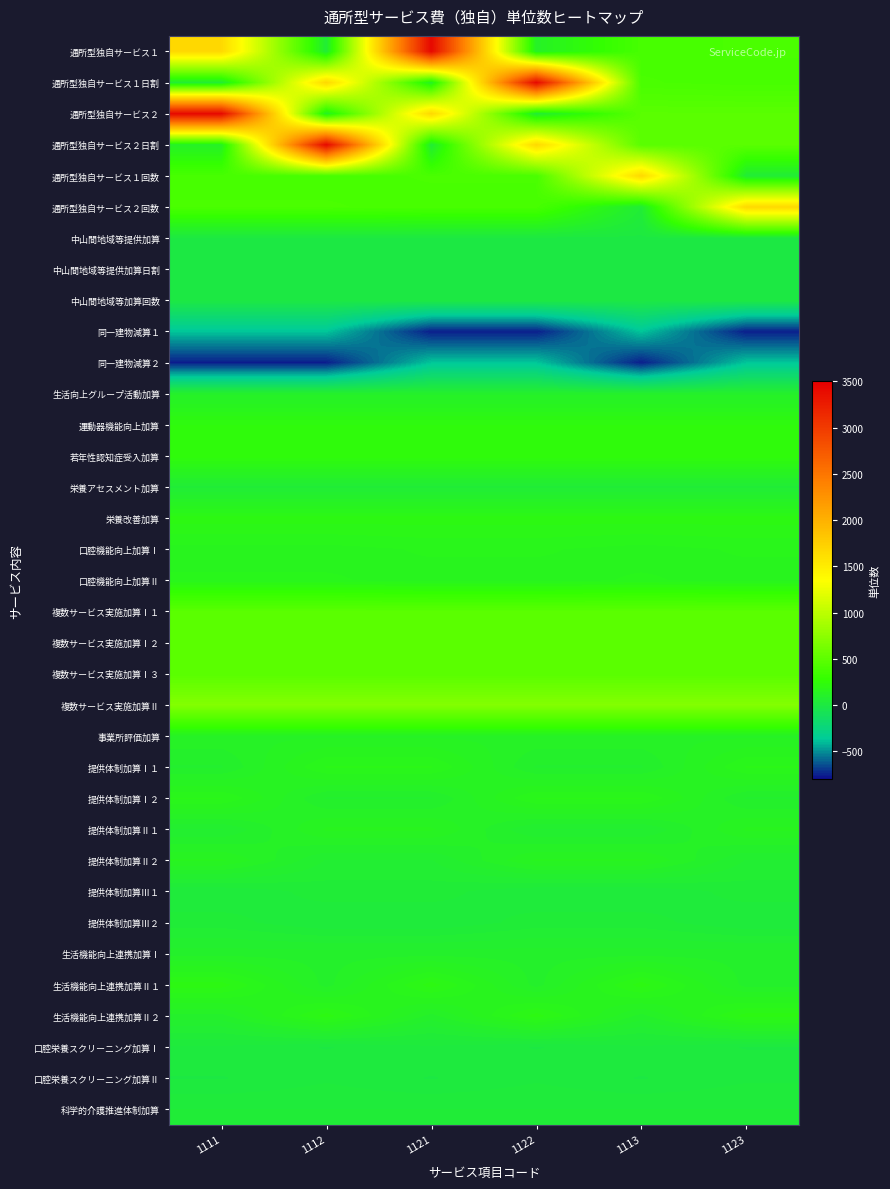

At 1121, list the series in order from smallest to largest.

同一建物減算１, 同一建物減算２, 中山間地域等提供加算, 中山間地域等提供加算日割, 中山間地域等加算回数, 口腔栄養スクリーニング加算Ⅱ, 口腔栄養スクリーニング加算Ⅰ, 提供体制加算Ⅲ２, 科学的介護推進体制加算, 提供体制加算Ⅲ１, 栄養アセスメント加算, 通所型独自サービス２日割, 提供体制加算Ⅱ２, 提供体制加算Ⅰ２, 生活向上グループ活動加算, 生活機能向上連携加算Ⅰ, 生活機能向上連携加算Ⅱ２, 通所型独自サービス１日割, 事業所評価加算, 提供体制加算Ⅱ１, 口腔機能向上加算Ⅱ, 口腔機能向上加算Ⅰ, 提供体制加算Ⅰ１, 栄養改善加算, 生活機能向上連携加算Ⅱ１, 運動器機能向上加算, 若年性認知症受入加算, 通所型独自サービス２回数, 通所型独自サービス１回数, 複数サービス実施加算Ⅰ１, 複数サービス実施加算Ⅰ２, 複数サービス実施加算Ⅰ３, 複数サービス実施加算Ⅱ, 通所型独自サービス２, 通所型独自サービス１